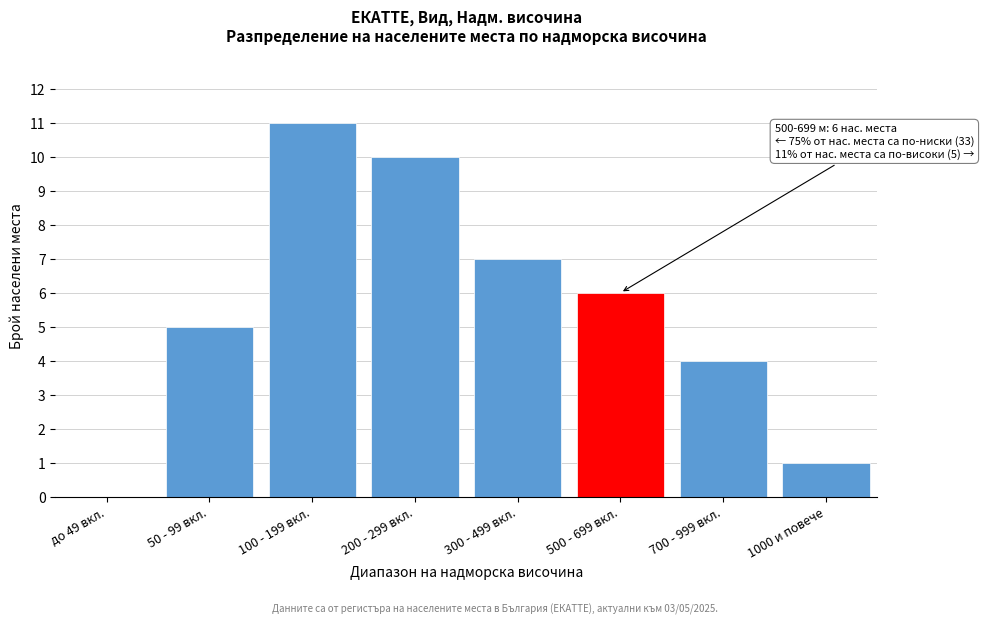

Reading right to left, what are all the values shown in this chart?

1000 и повече=1	700 - 999 вкл.=4	500 - 699 вкл.=6	300 - 499 вкл.=7	200 - 299 вкл.=10	100 - 199 вкл.=11	50 - 99 вкл.=5	до 49 вкл.=0